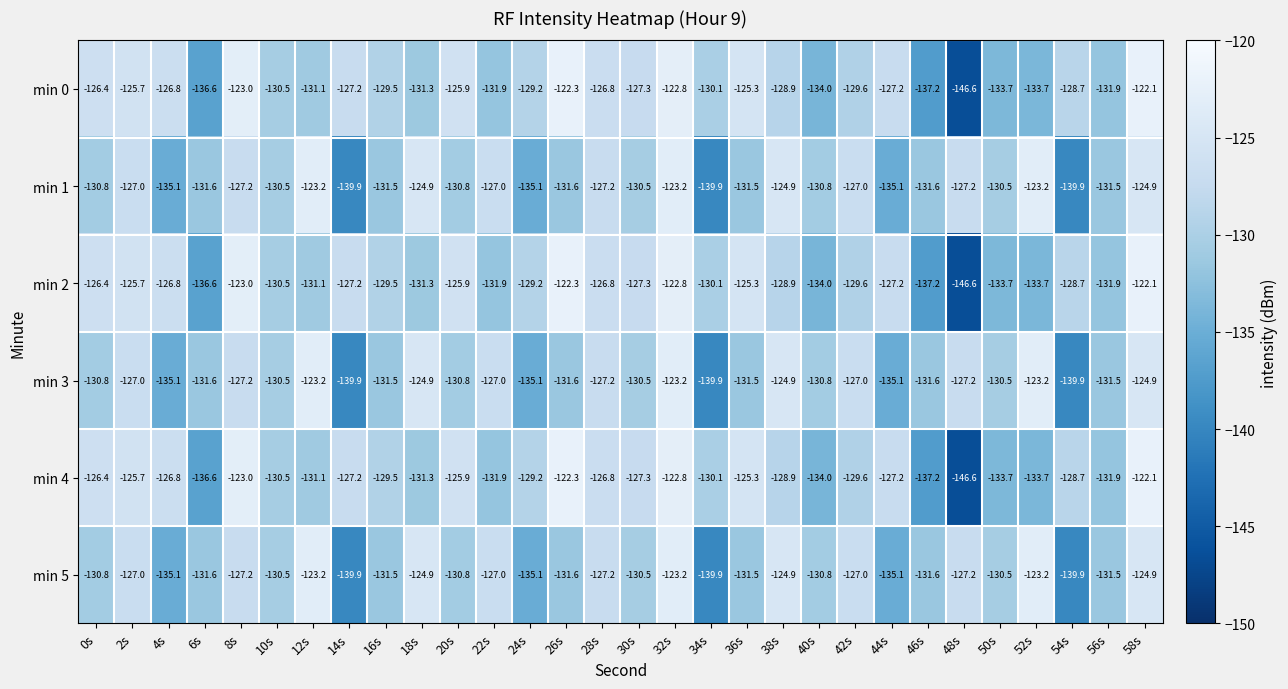

What is the difference between the maximum and minimum values in the min 3 series?

16.7